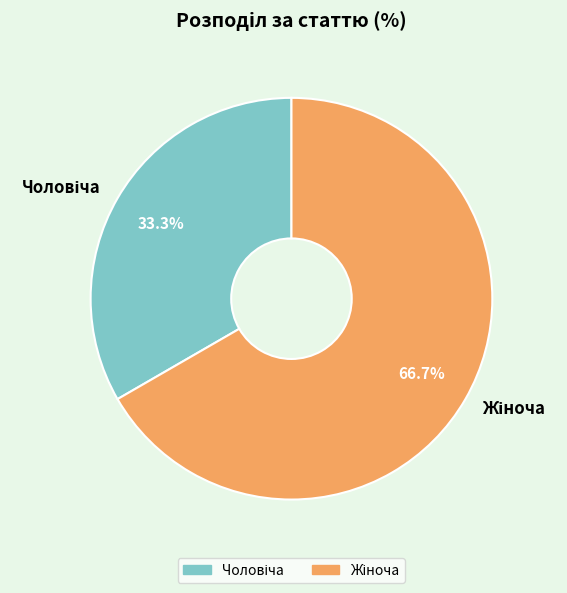

Does any single category account for the majority?

Yes